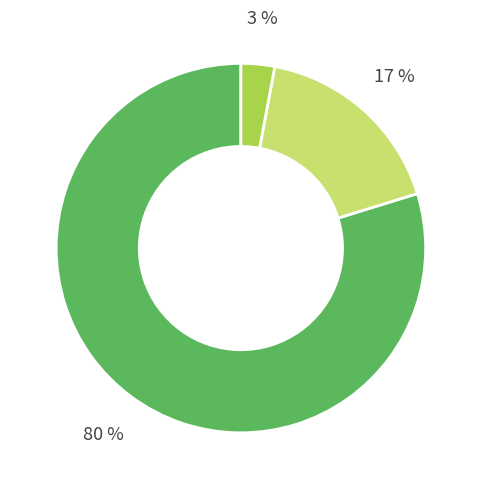

To the nearest percent, what is the difference between the largest and smallest slice percentages?

77%